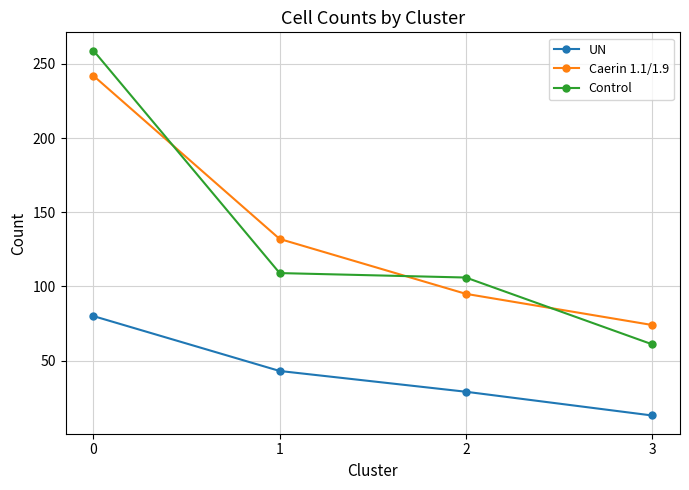

Rank the series at 1 from lowest to highest value.

UN, Control, Caerin 1.1/1.9